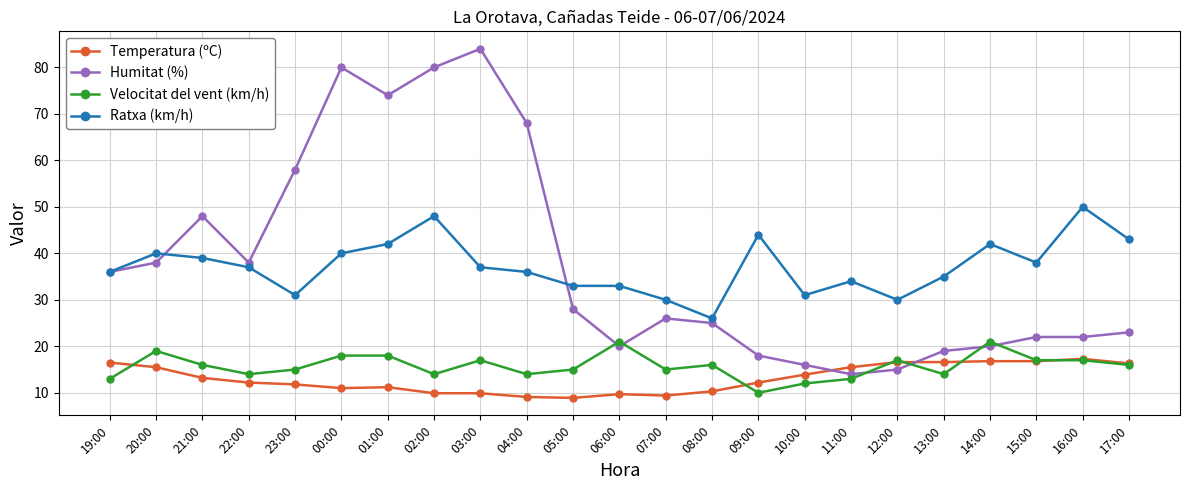

What is the label of the 9th point from the right?

09:00